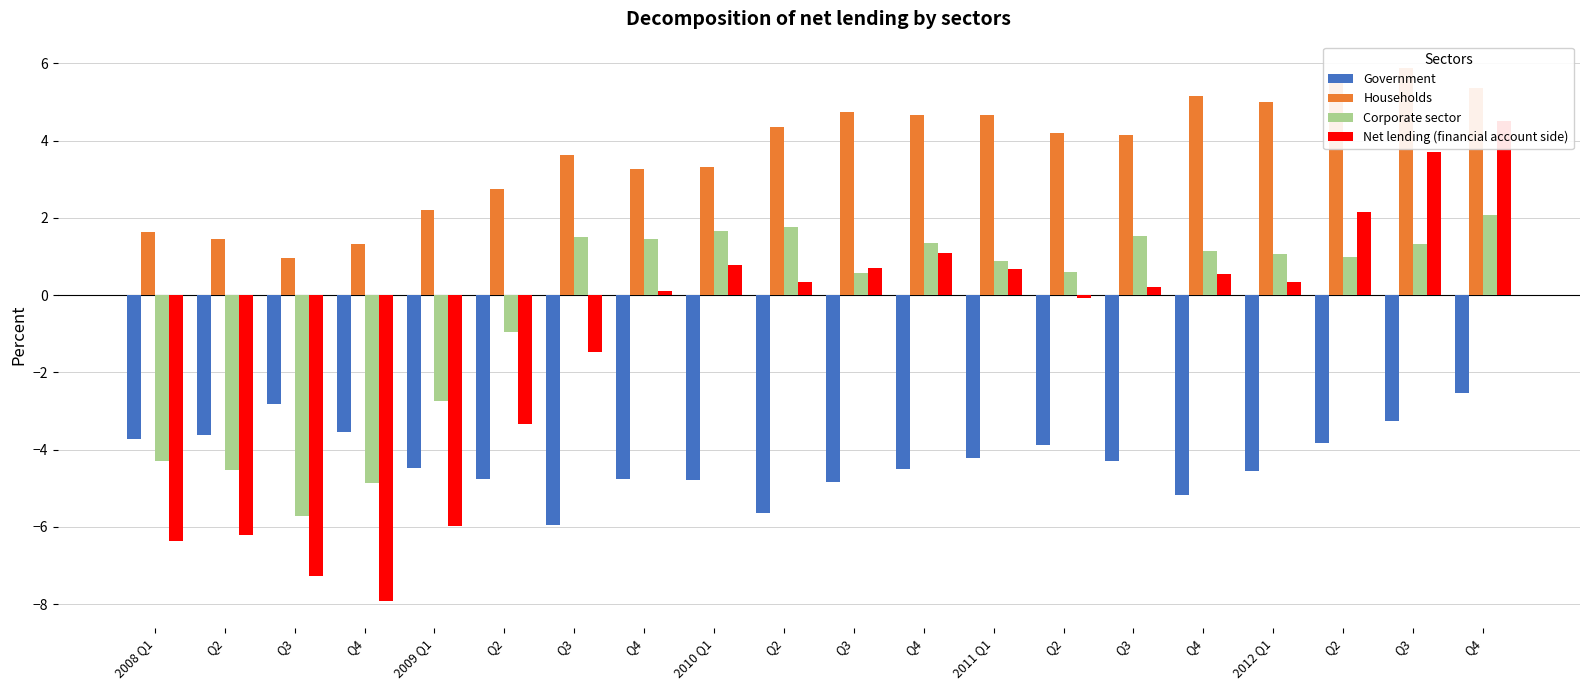

What is the maximum value shown in the chart?

5.9